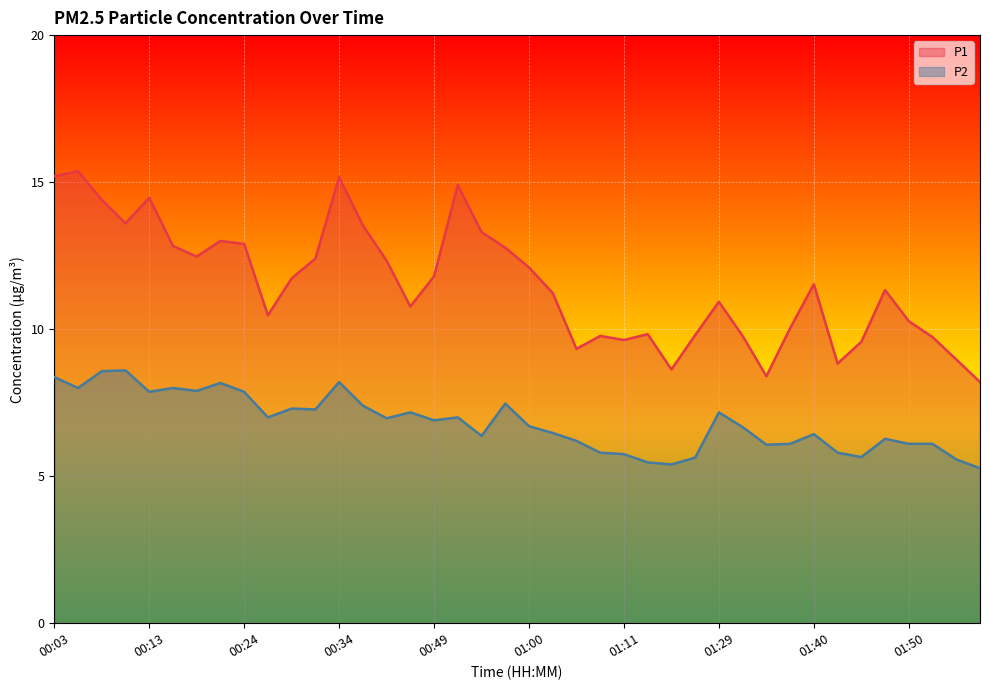

Which series has the largest total across all categories?

P1